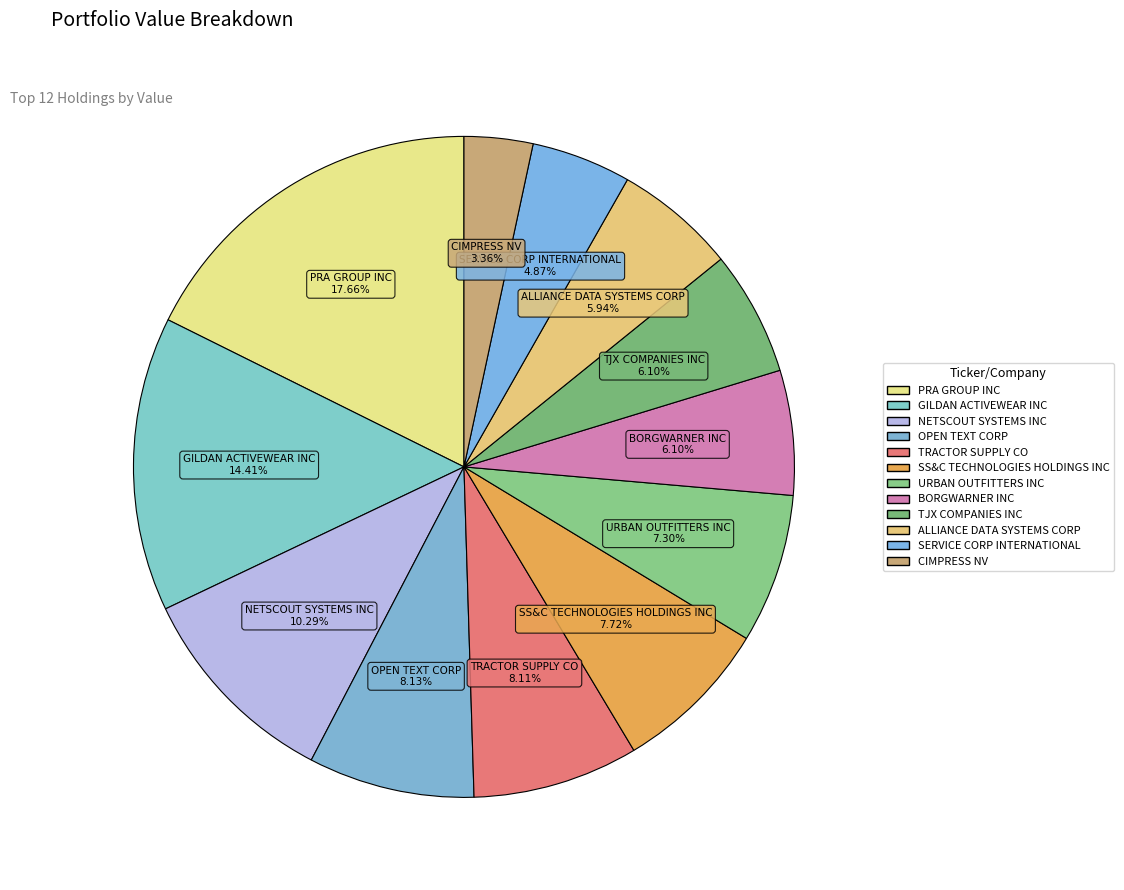

Is CIMPRESS NV the majority of the pie?

No